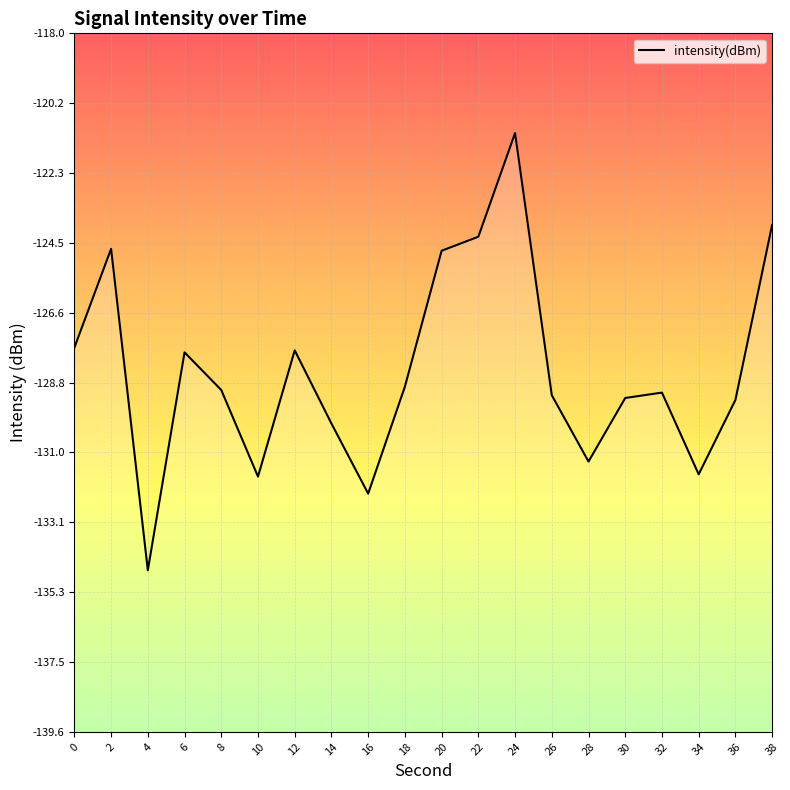

Between 10 and 6, which is larger?

6